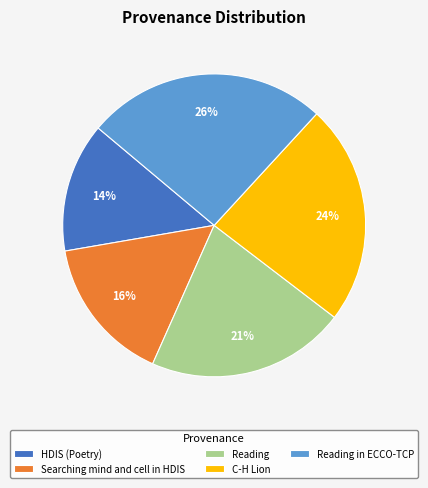

Does Reading represent more than half of the total?

No